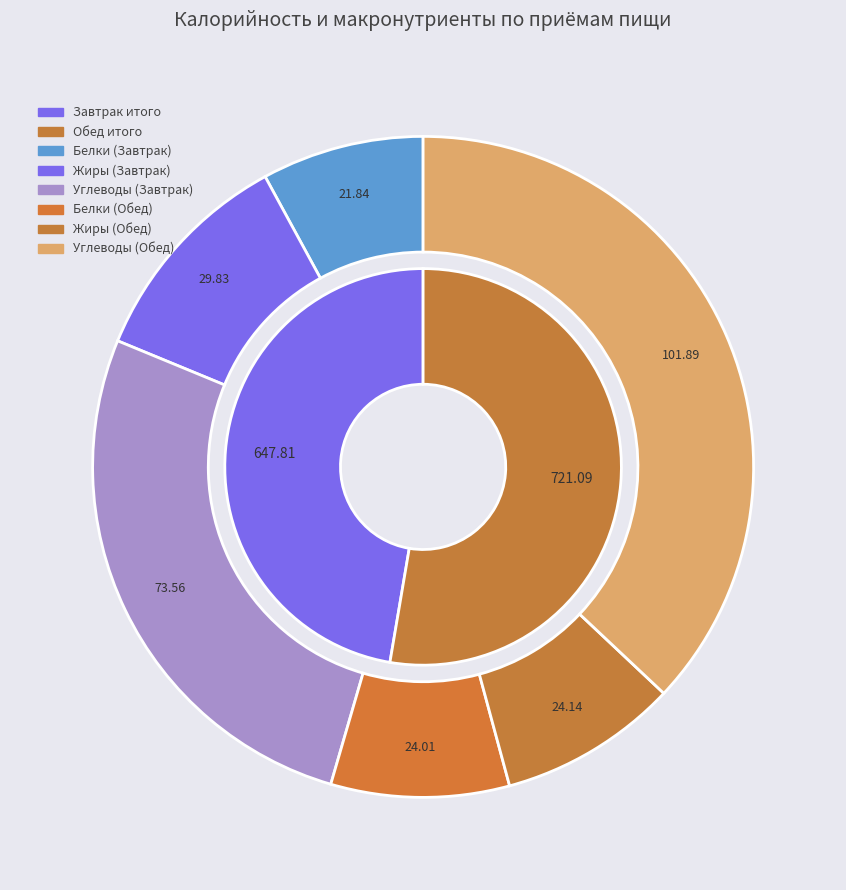

What is the ratio of the value at Обед (Жиры) to the value at Обед (Углеводы)?

0.2